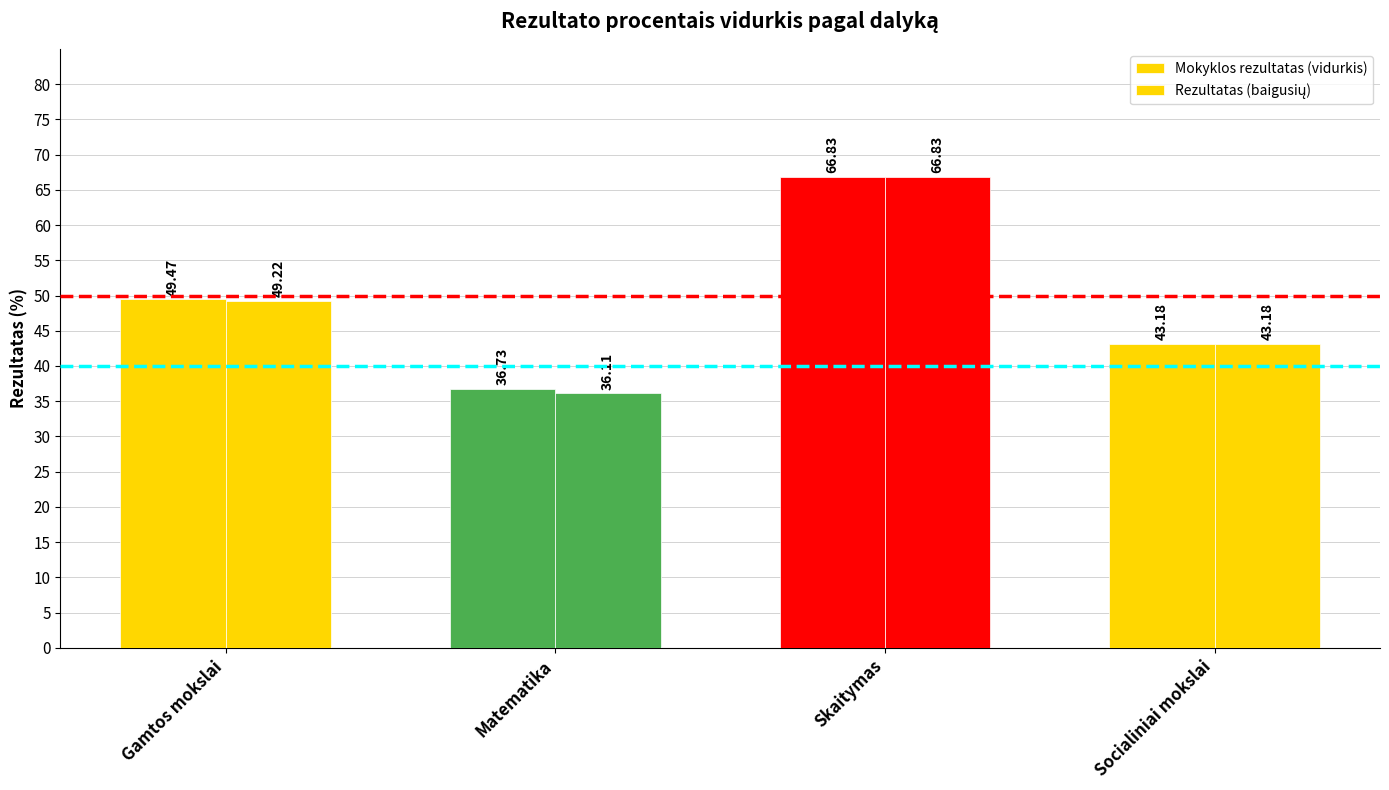

List the series in order of their overall mean, lowest first.

Rezultatas (baigusių), Mokyklos rezultatas (vidurkis)